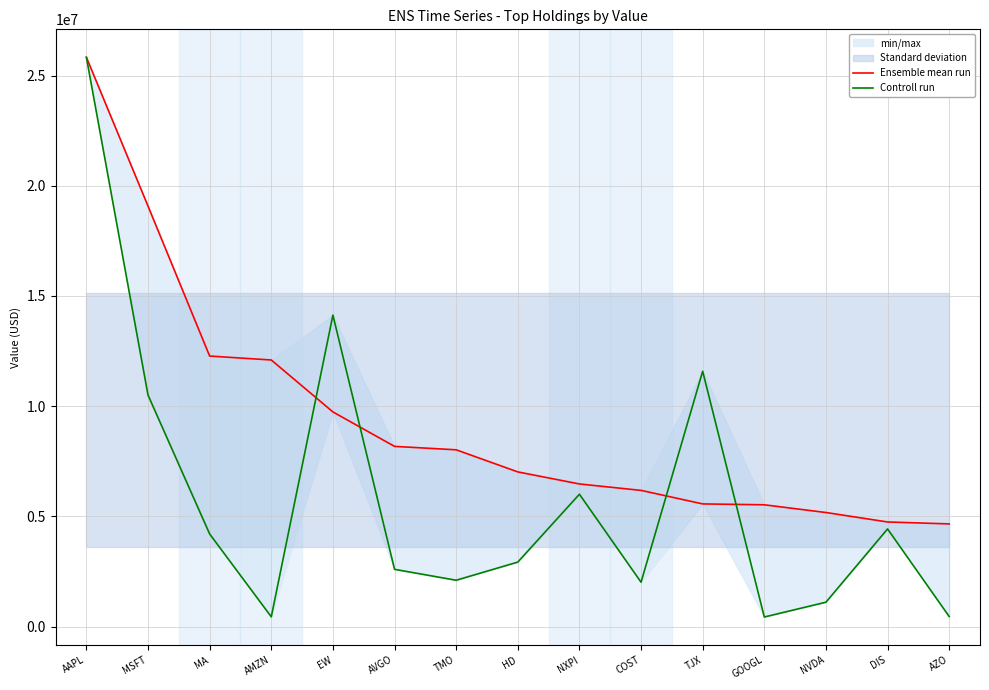

At which category is the sum across all series the highest?

AAPL